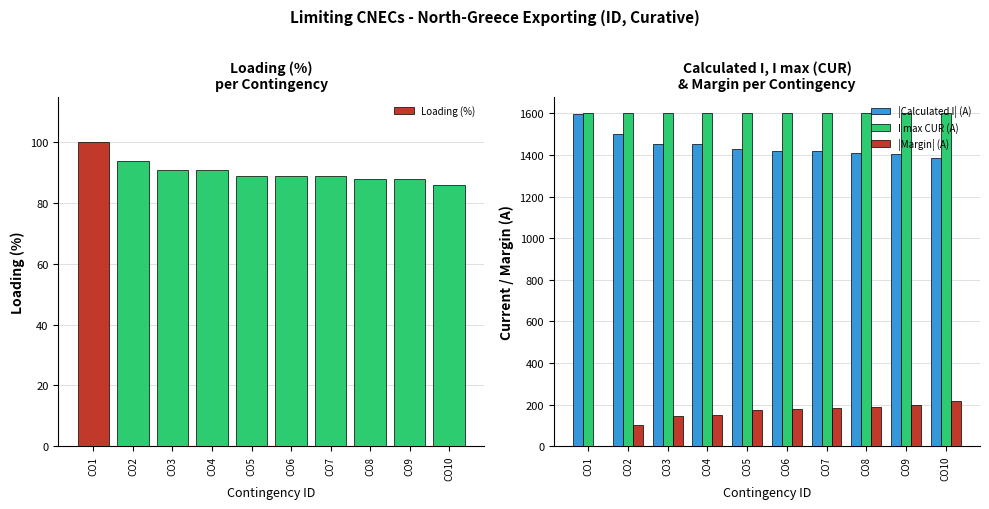

Where is |Calculated I| (A) nearest to the value 1490?

CO2